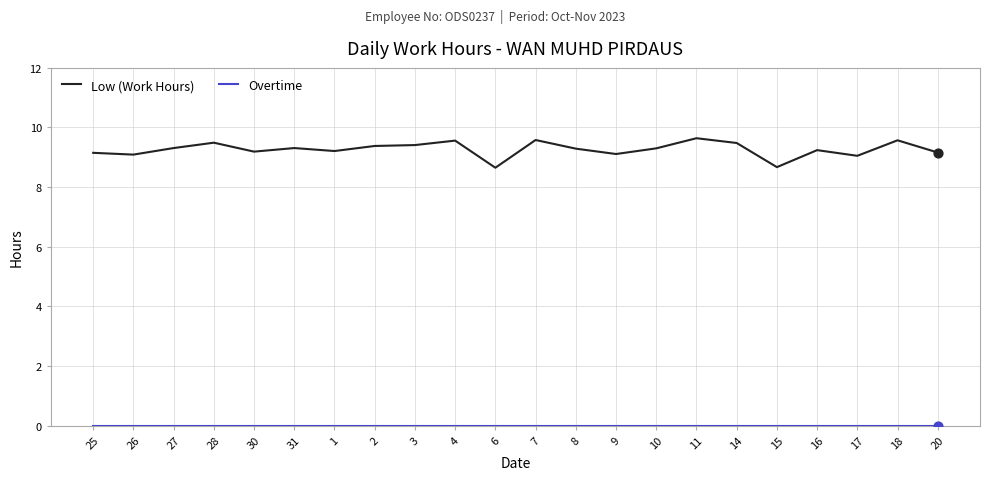

Which series has the largest total across all categories?

Low (Work Hours)